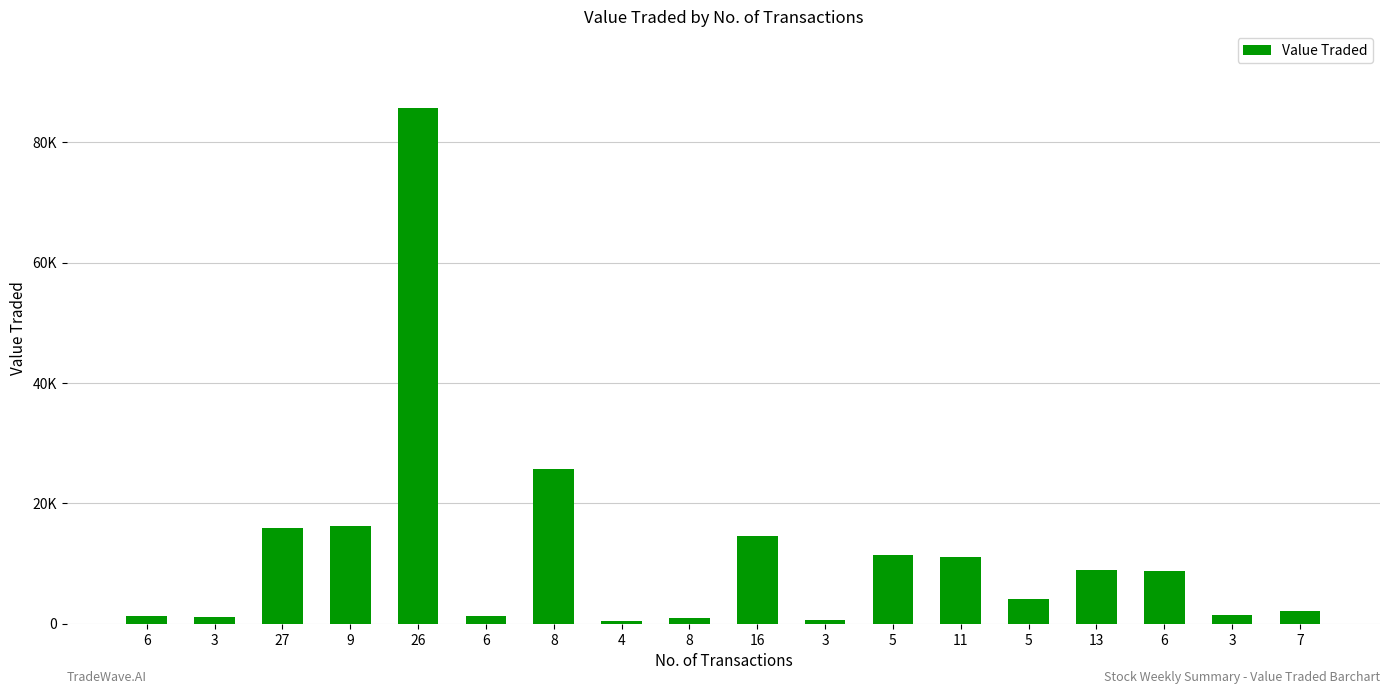

Reading left to right, list all the values displayed in this chart.

1205	1081	15831	16275	85656	1251	25679	412	876	14634	539	11396	11089	4053	8924	8681	1451	2013